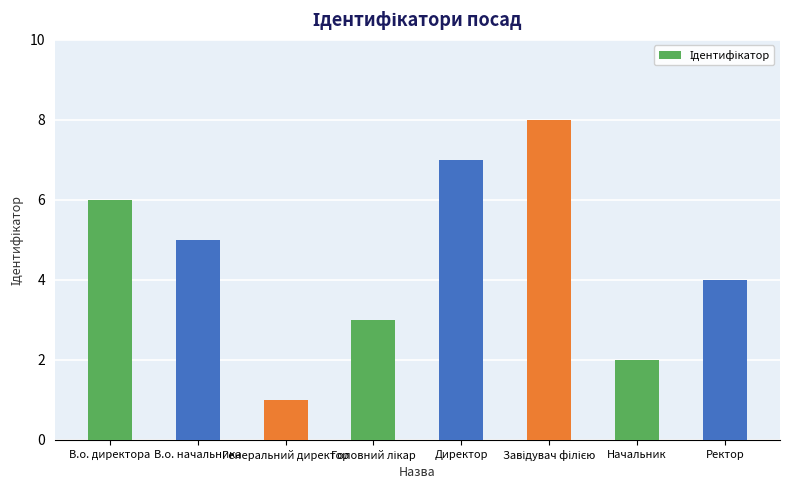

What is the difference between the values at Ректор and В.о. начальника?

1